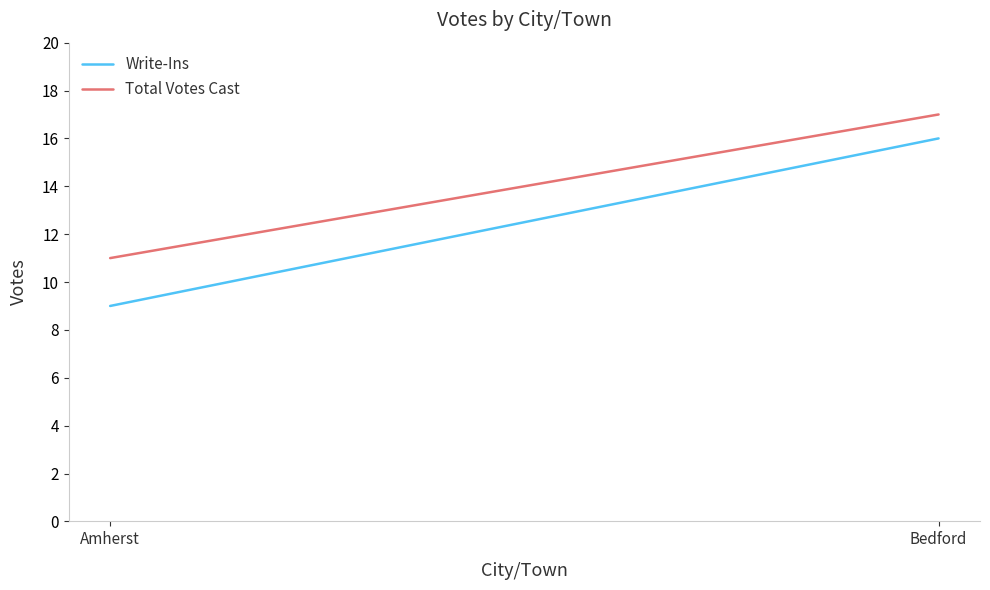

How many lines are shown in the chart?

2